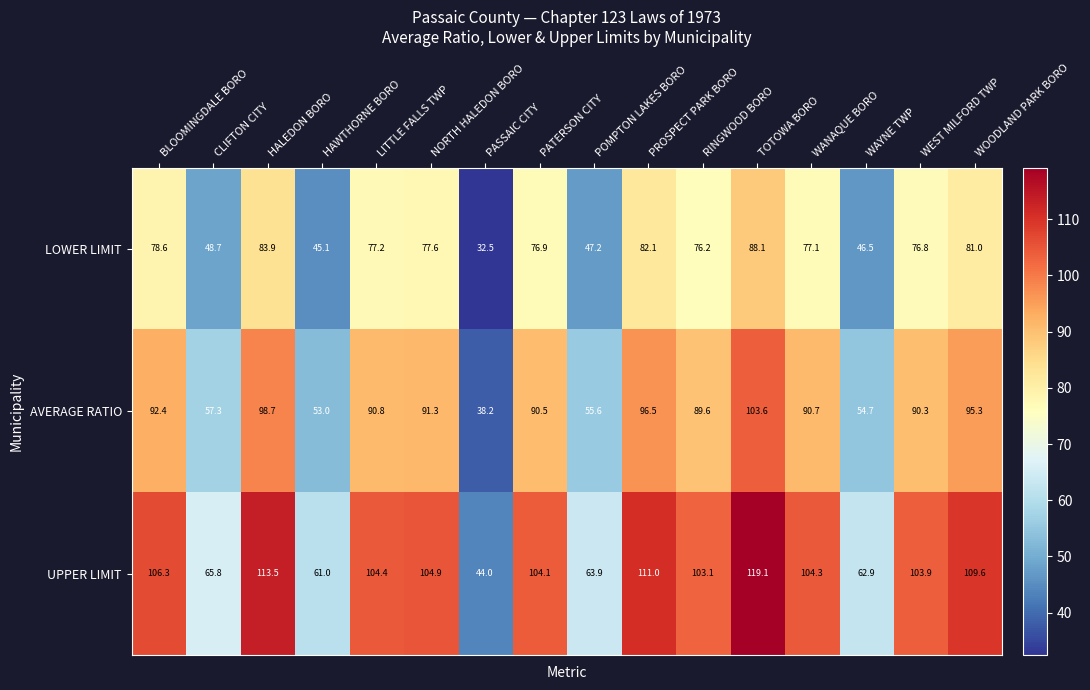

What is the average value of the LOWER LIMIT series?

68.5